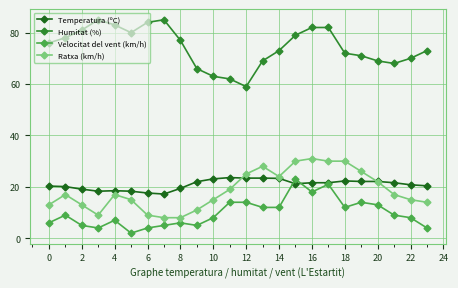

How many series are shown in this chart?

4